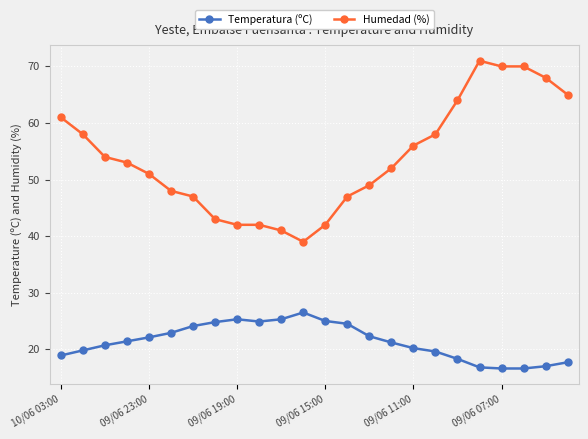

Does the chart display data point markers on the line(s)?

Yes